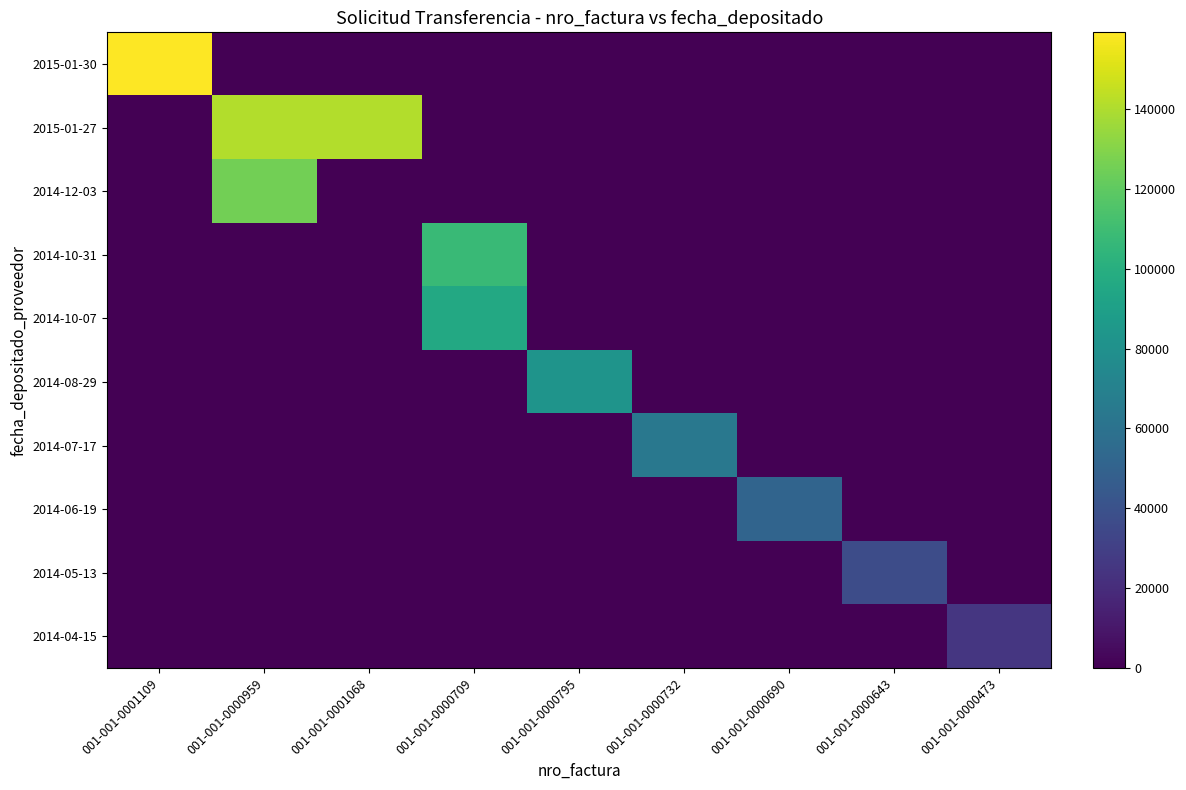

How many categories are shown in the chart?

9